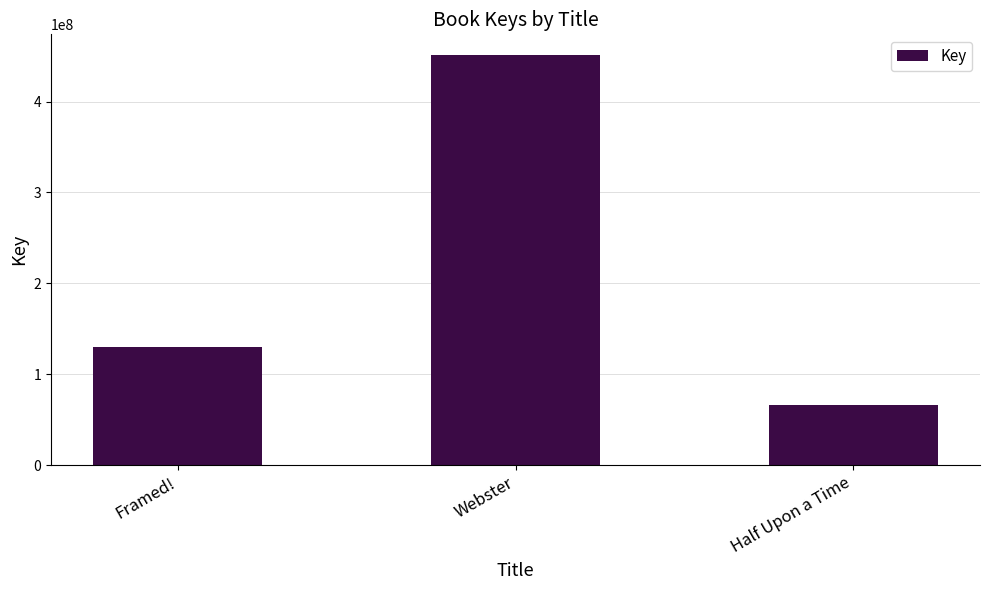

What is the label of the 1st bar from the left?

Framed!